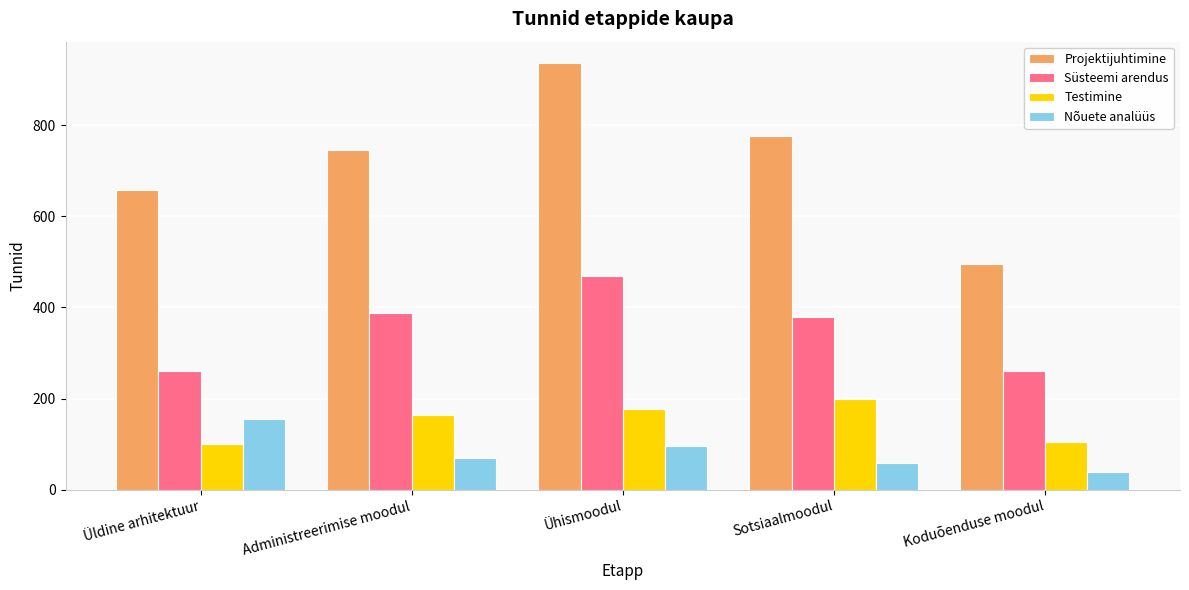

What are all the series names shown in the legend?

Projektijuhtimine, Süsteemi arendus, Testimine, Nõuete analüüs